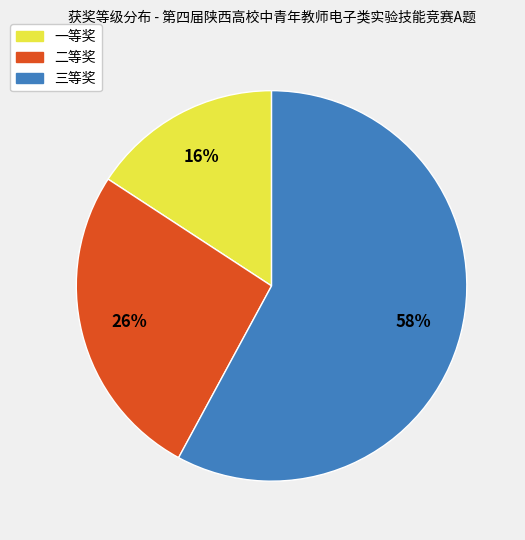

What is the largest slice in the pie chart?

三等奖